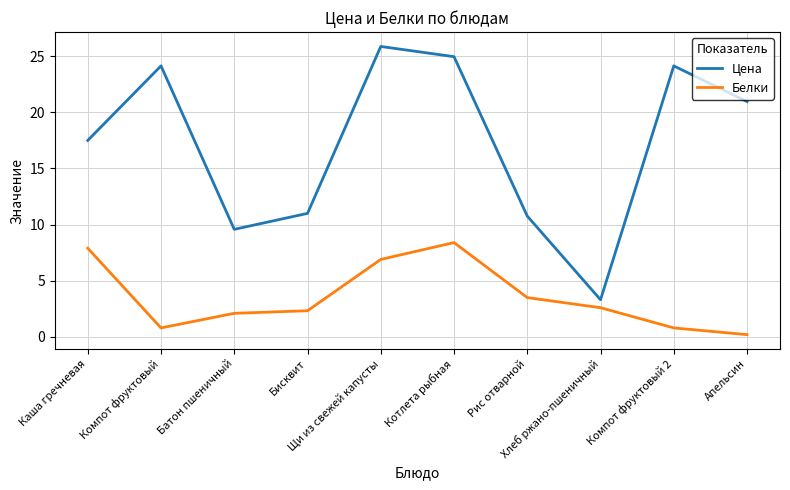

Which series has the widest spread of values?

Цена